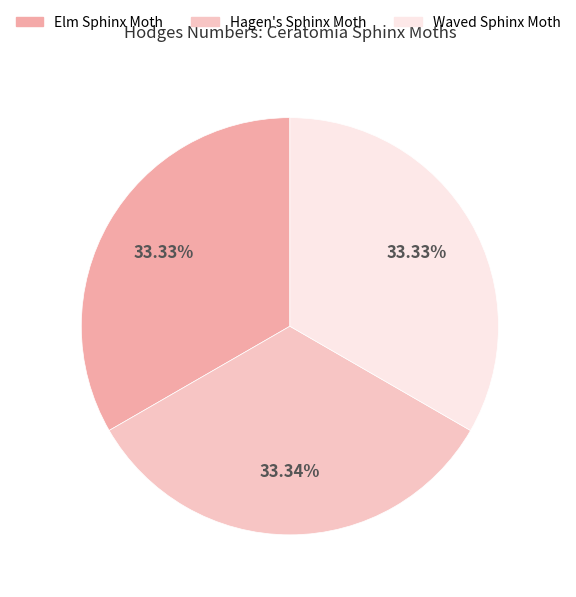

What is the smallest slice in the pie chart?

Elm Sphinx Moth